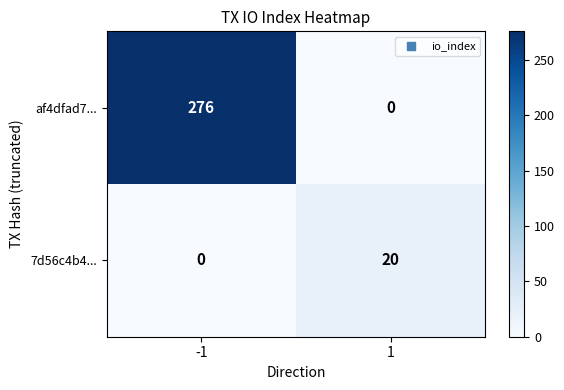

Which series has the largest total across all categories?

af4dfad7...